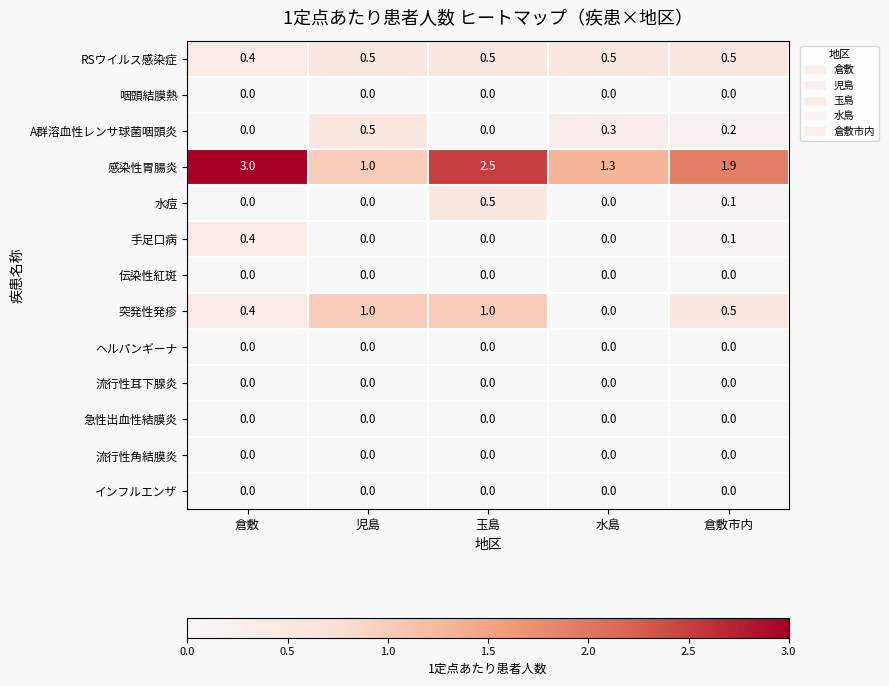

What is the average value of the 感染性胃腸炎 series?

1.9